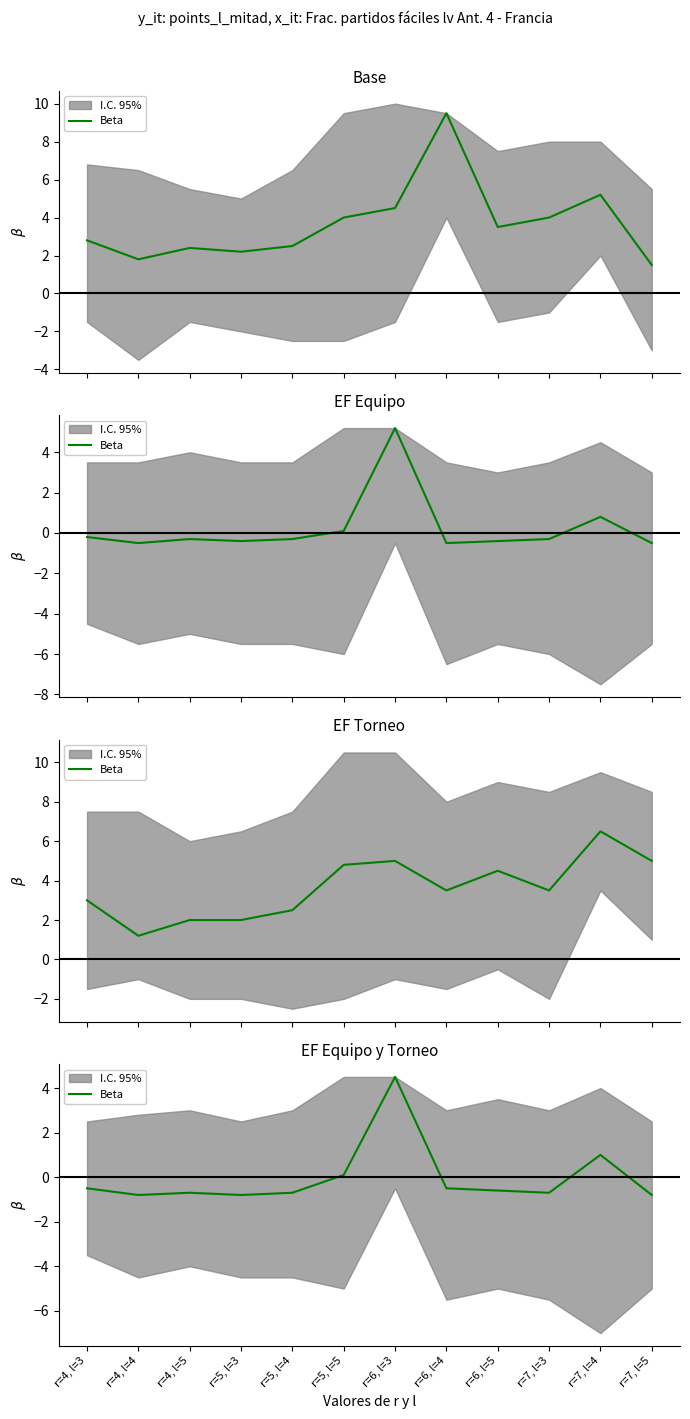

What is the change in value from r=5, l=4 to r=6, l=4?

+0.2